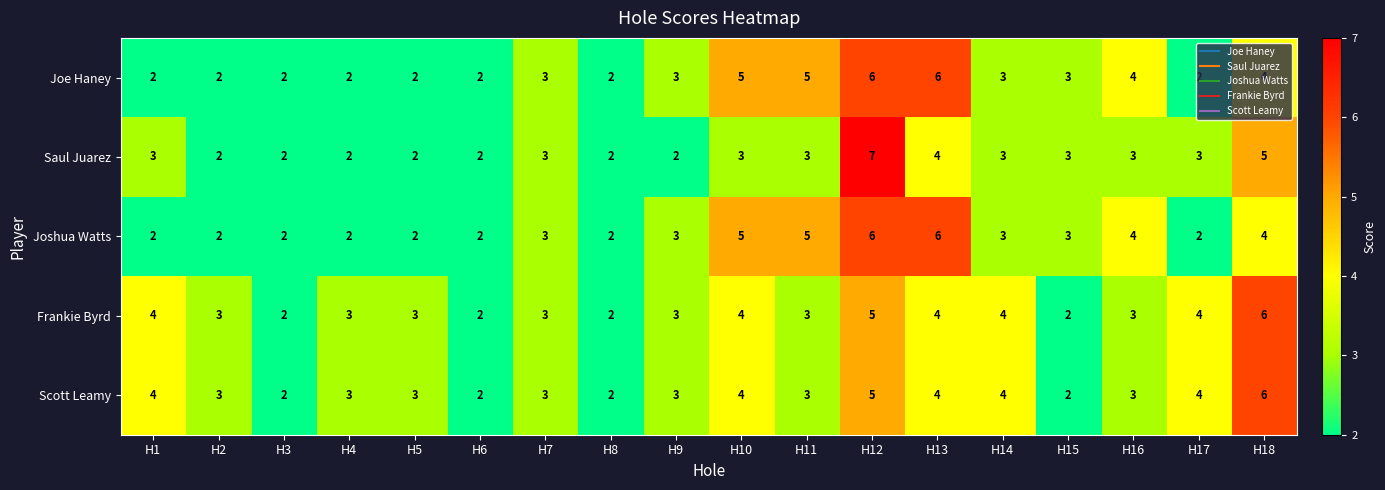

Which series has the widest spread of values?

Saul Juarez